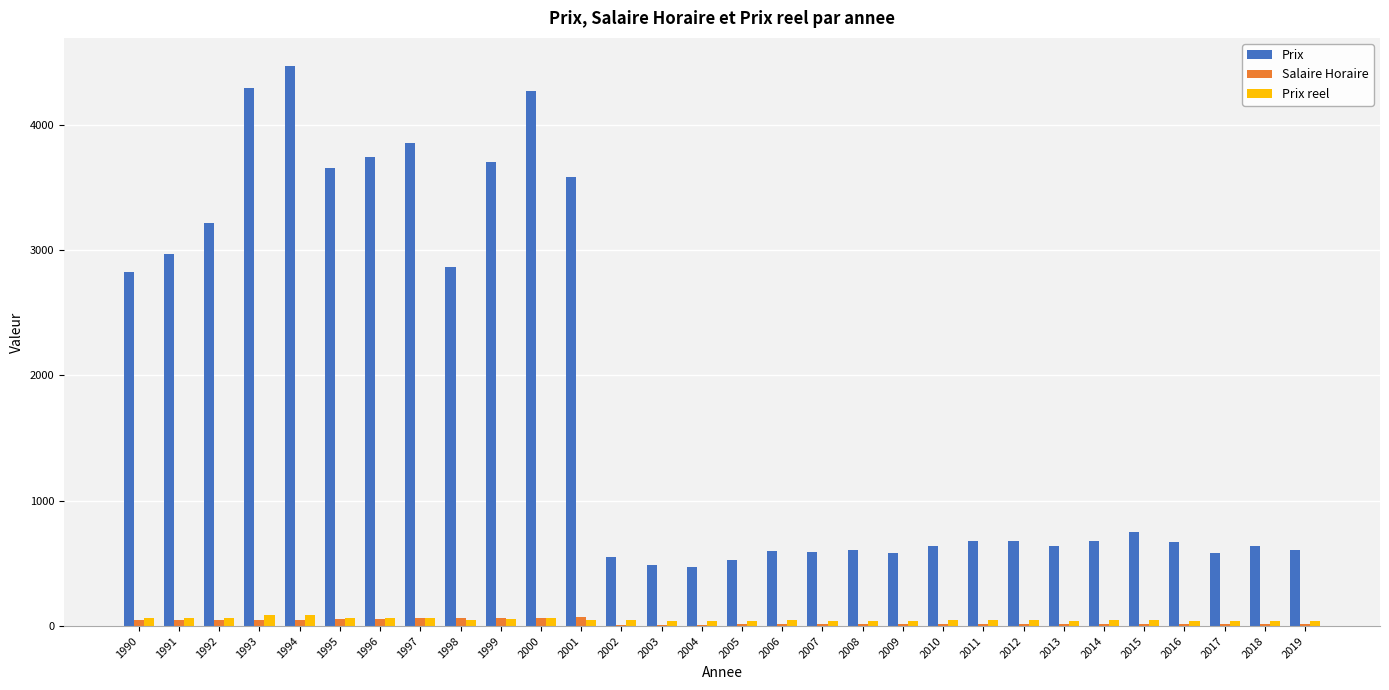

Which series has the largest total across all categories?

Prix